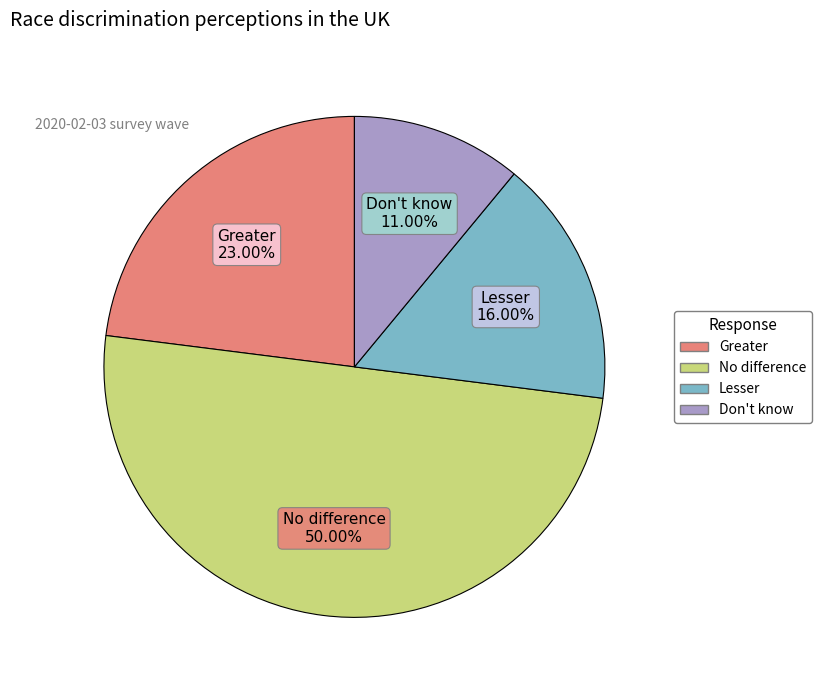

To the nearest percent, what is the combined percentage of Don't know and Greater?

34%